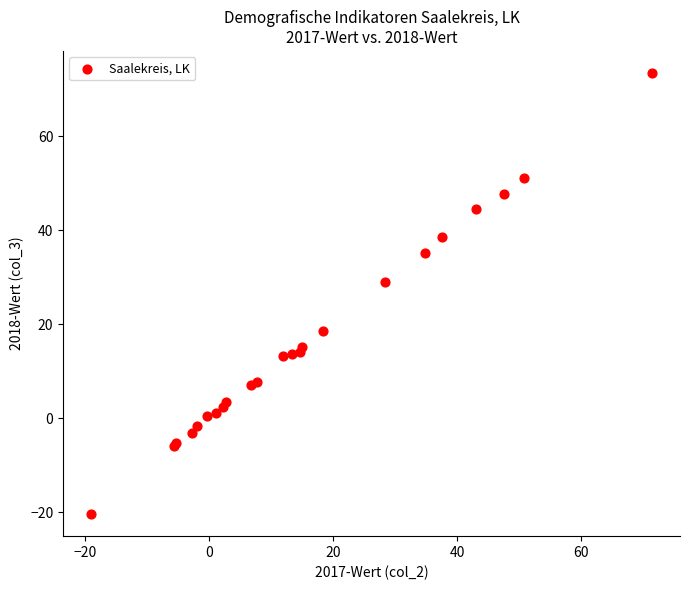

What Y value in the scatter plot is closest to 26?

29.0